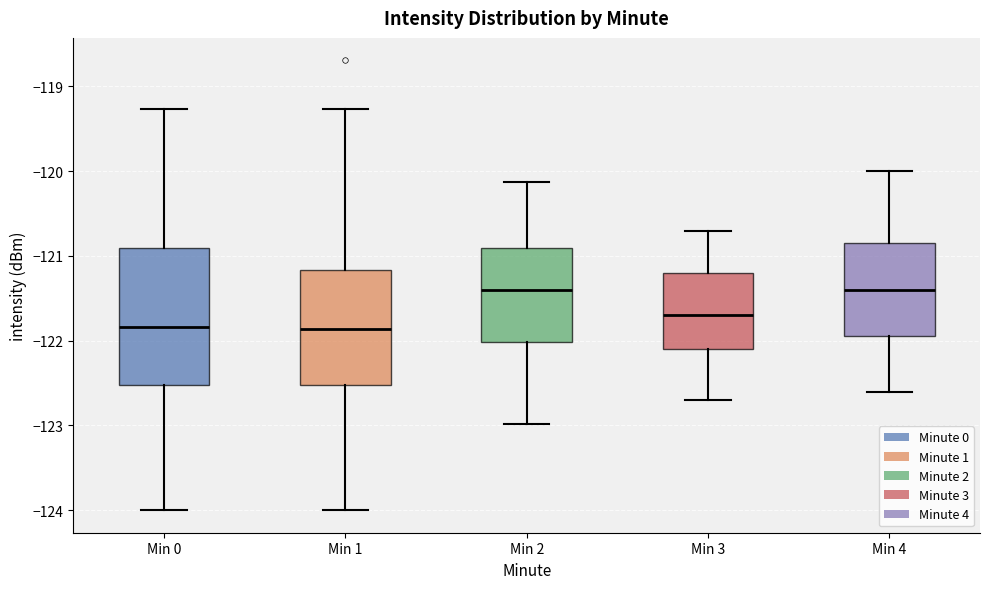

Where is the lower edge of the box for Min 3 on the y-axis? The values are not printed on the chart, so give them approximately, as read against the axis.

-122.1